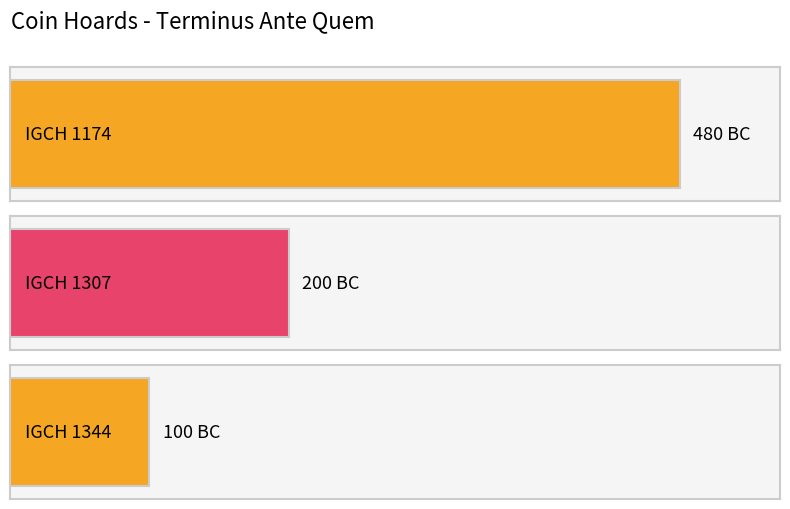

True or false: the data shows -69 at IGCH 1307.

False